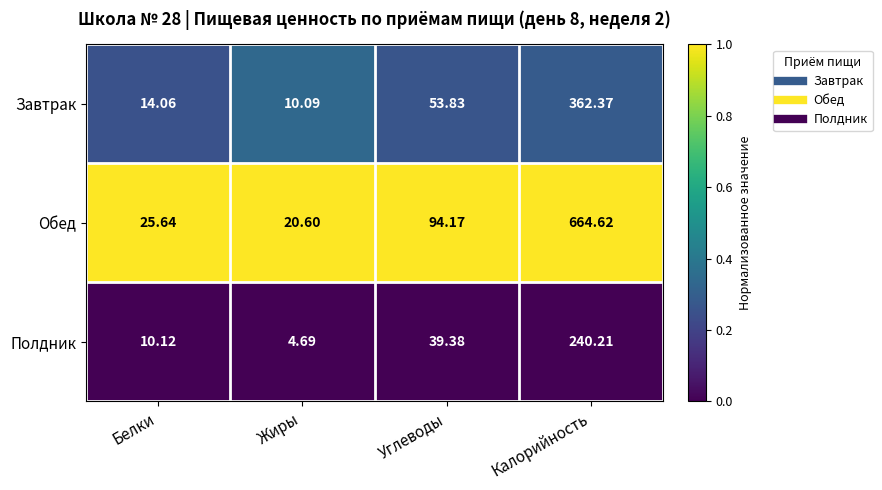

Where does the Полдник series first go above 39?

Углеводы